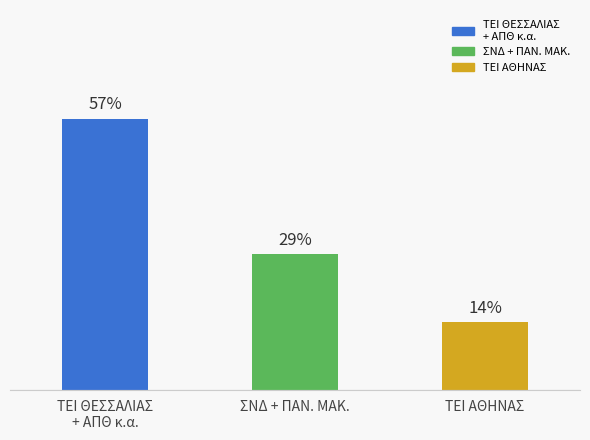

What is the ratio of the value at ΣΝΔ + ΠΑΝ. ΜΑΚ. to the value at TEI ΘΕΣΣΑΛΙΑΣ
+ ΑΠΘ κ.α.?

0.5